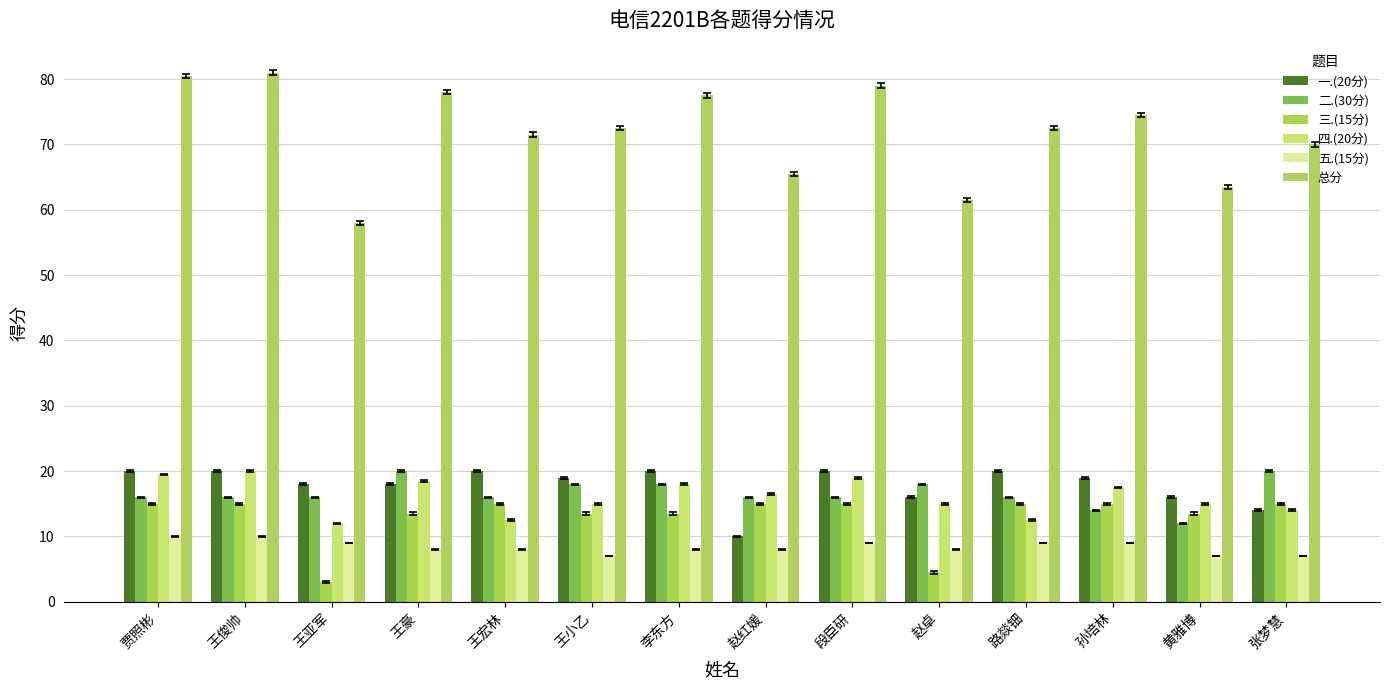

How many groups of bars are there?

14